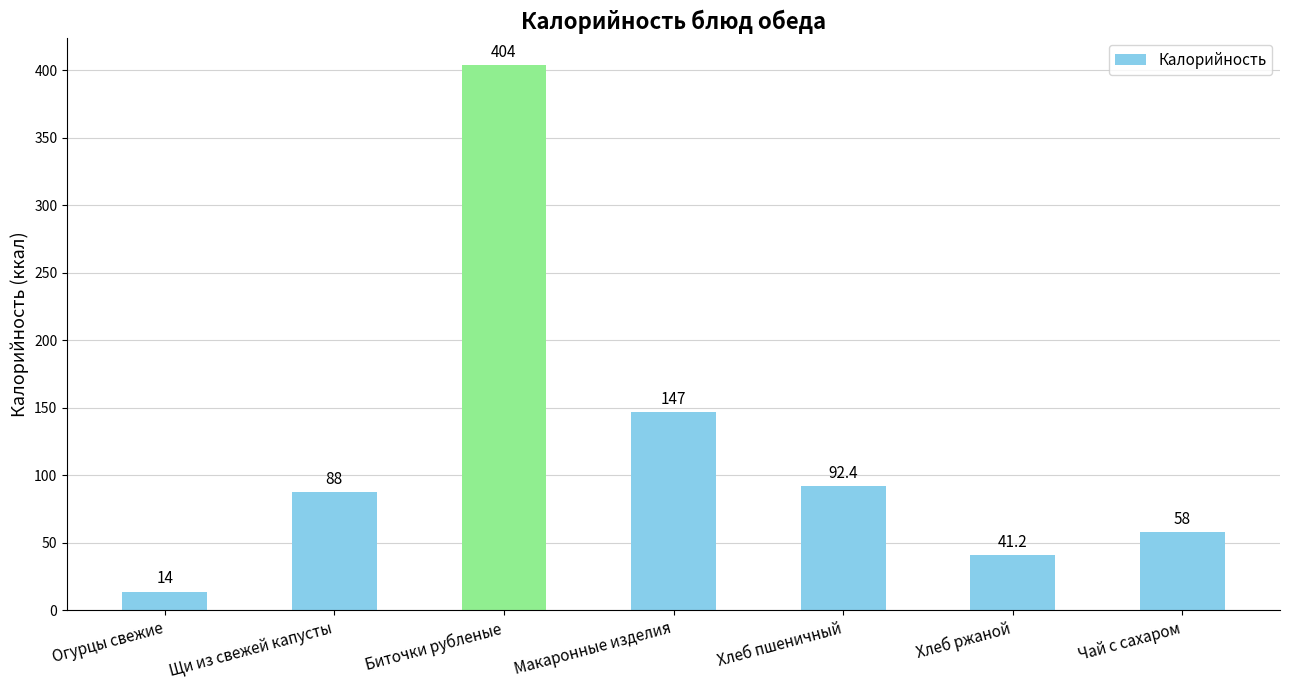

Is it true that the value at Биточки рубленые is 404.0?

True